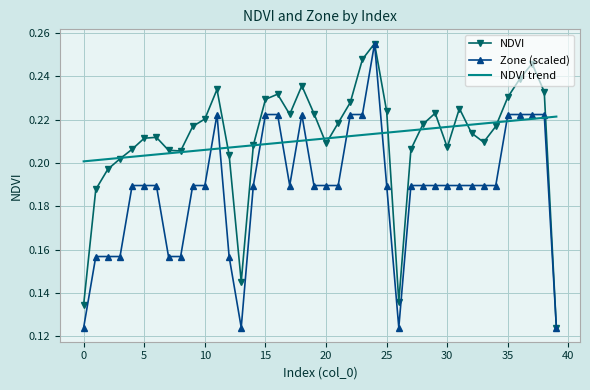

What is the minimum value shown in the chart?

0.1